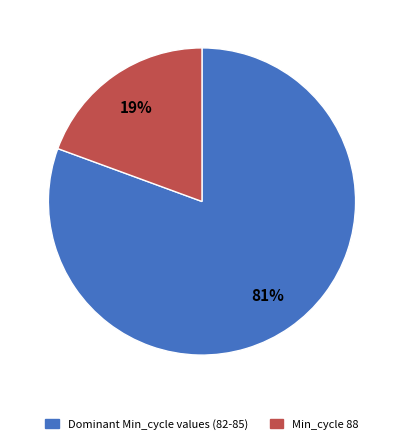

To the nearest percent, what is the average slice percentage?

50%